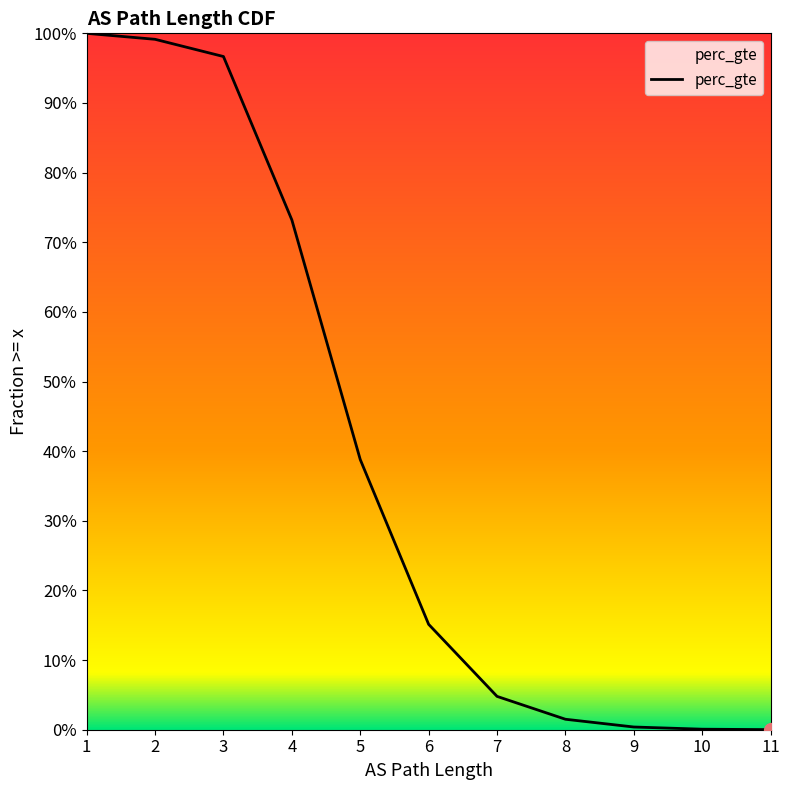

True or false: there are more than 0 points higher than both neighbors.

False